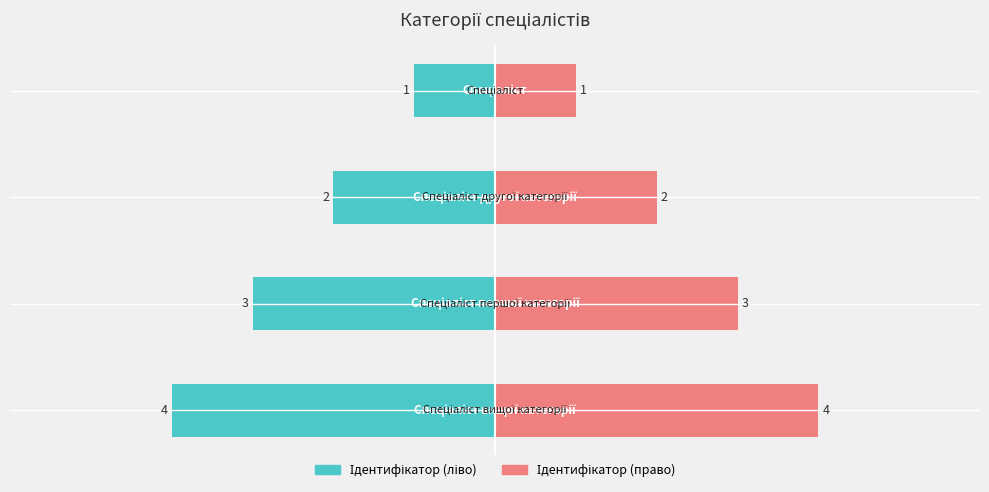

Which category has the lowest value across all series?

Спеціаліст